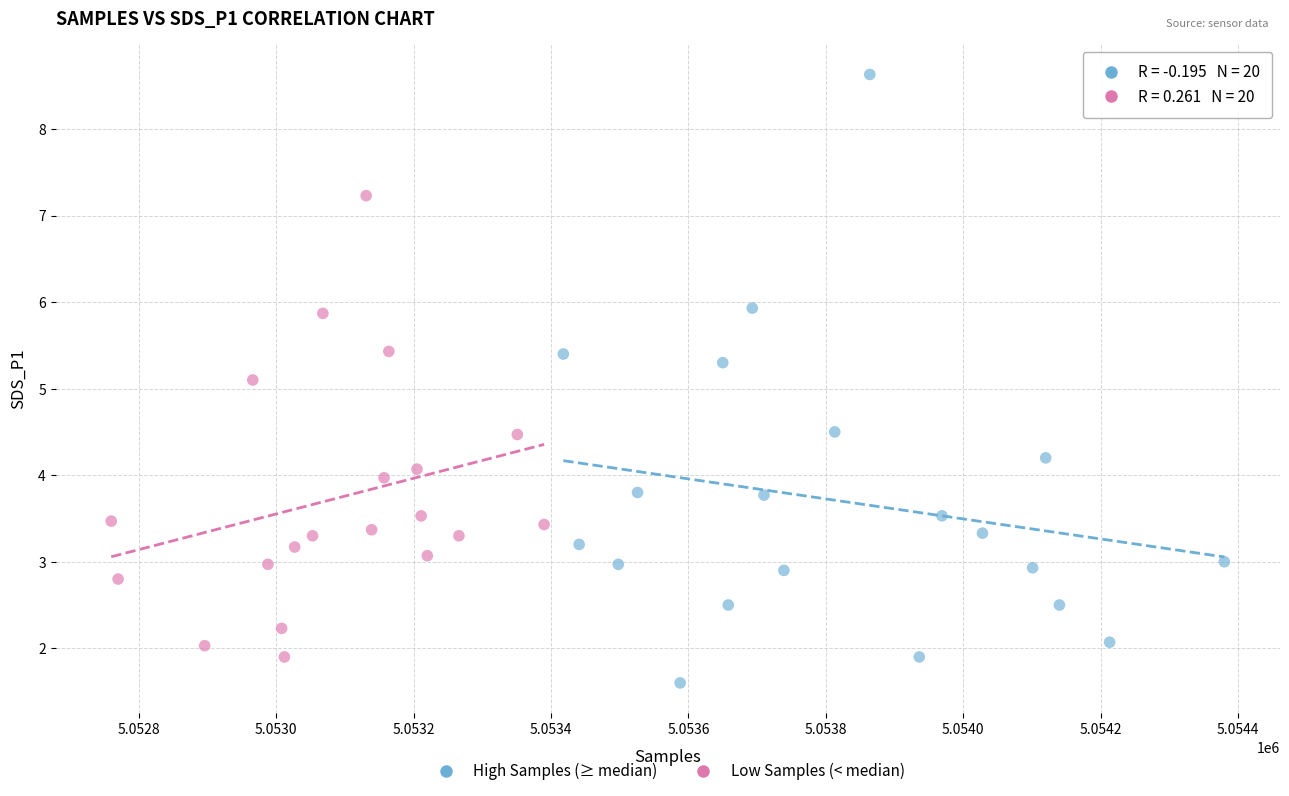

Which series reaches the maximum Y coordinate?

High Samples (≥ median)